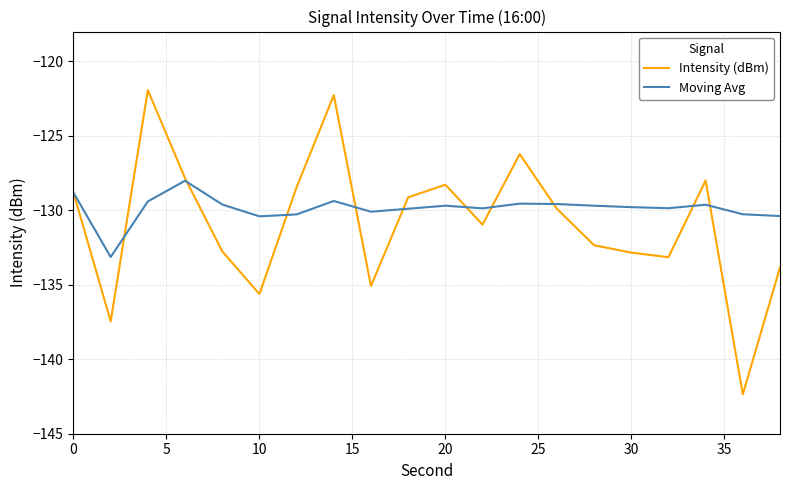

What is the sum of all Intensity (dBm) values?

-2617.3